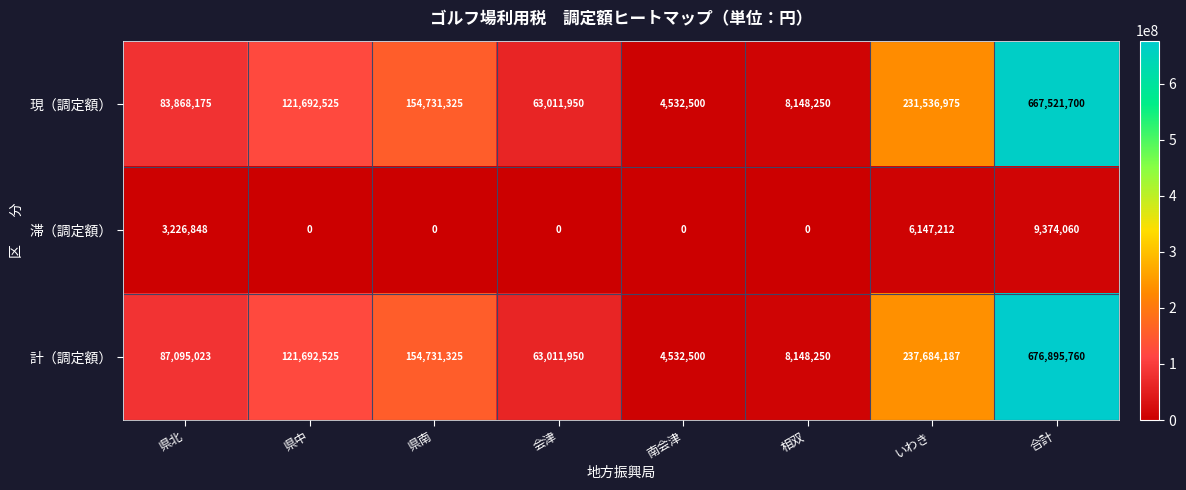

The 現（調定額） series shows 40432585 at 会津. True or false?

False